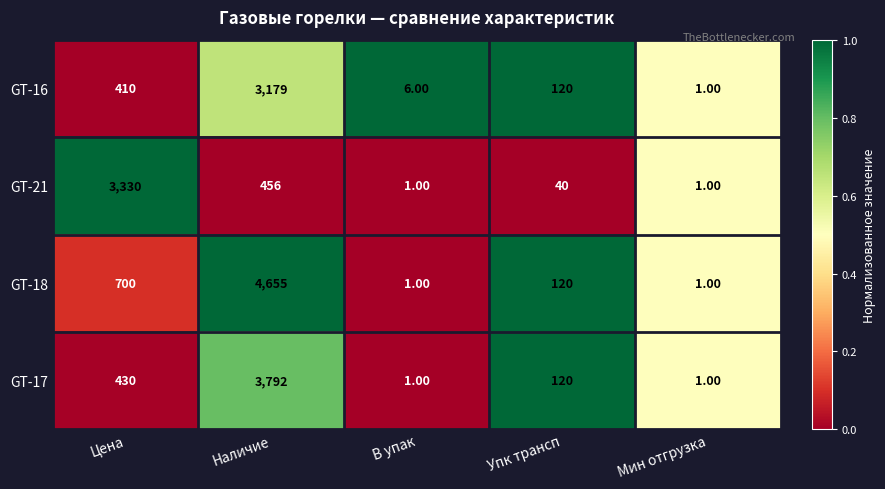

At which category is the sum across all series the highest?

Наличие